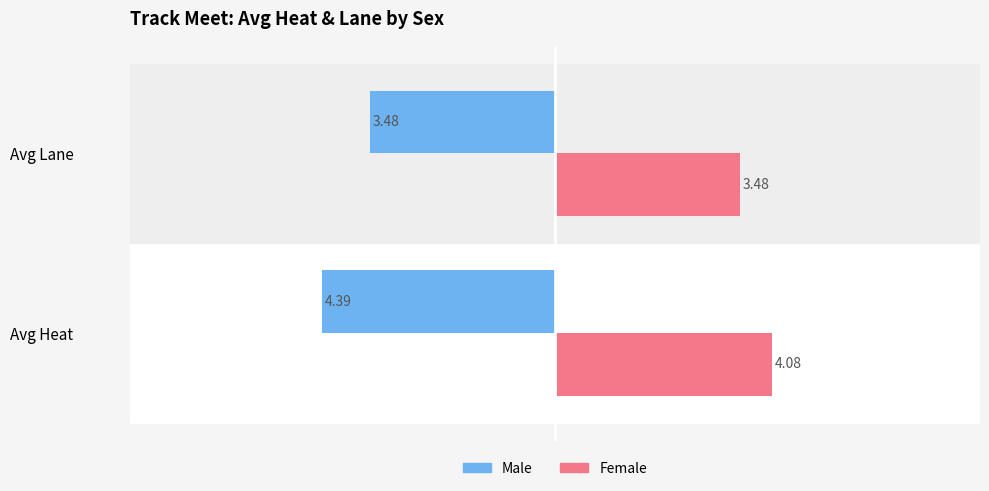

What are all the series names shown in the legend?

Male, Female